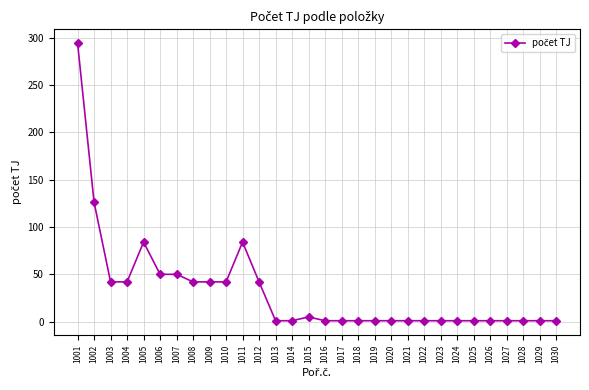

What is the value of the 10th point from the left?

42